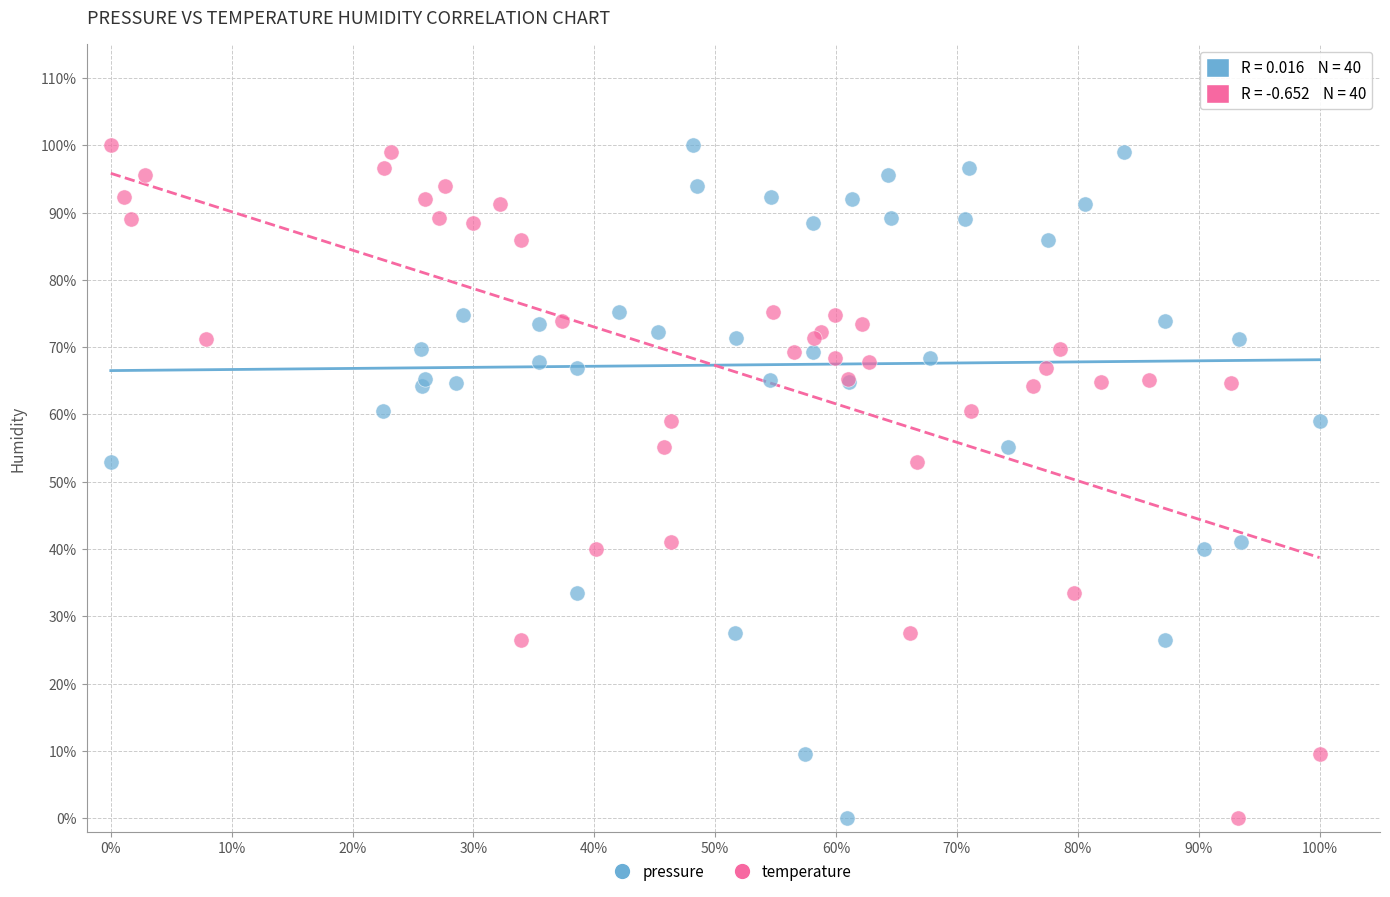

What are all the series names shown in the legend?

pressure, temperature